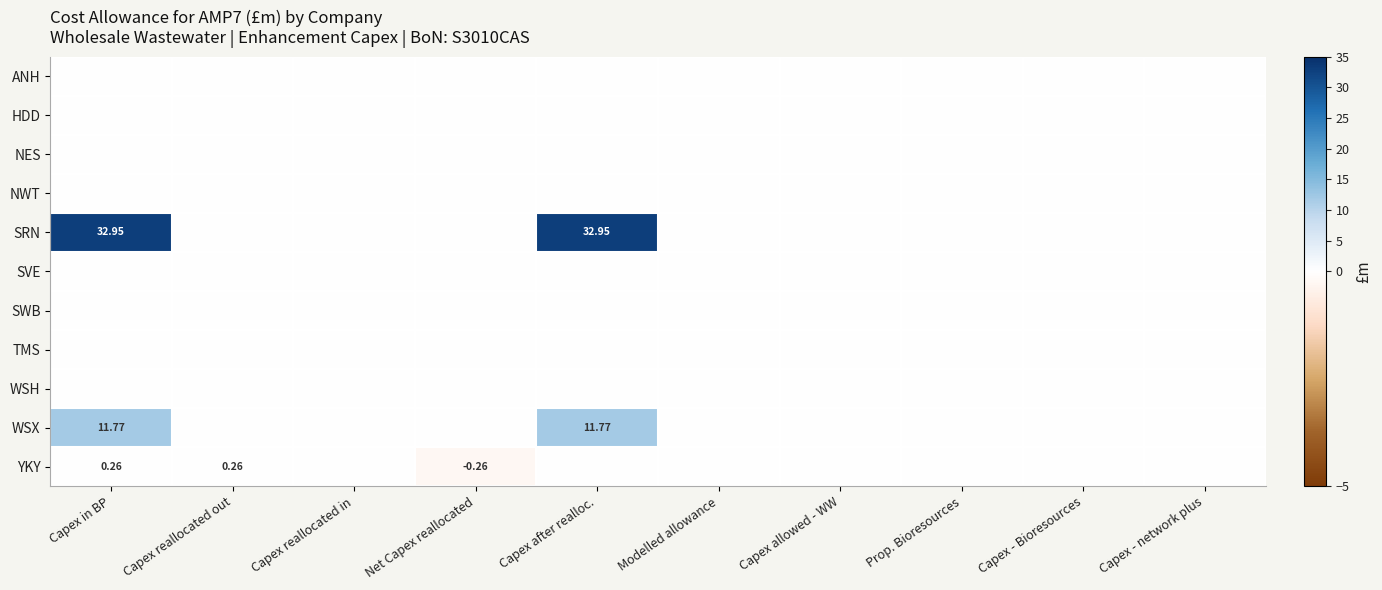

Between Capex in BP and Prop. Bioresources, which series saw the biggest shift?

SRN